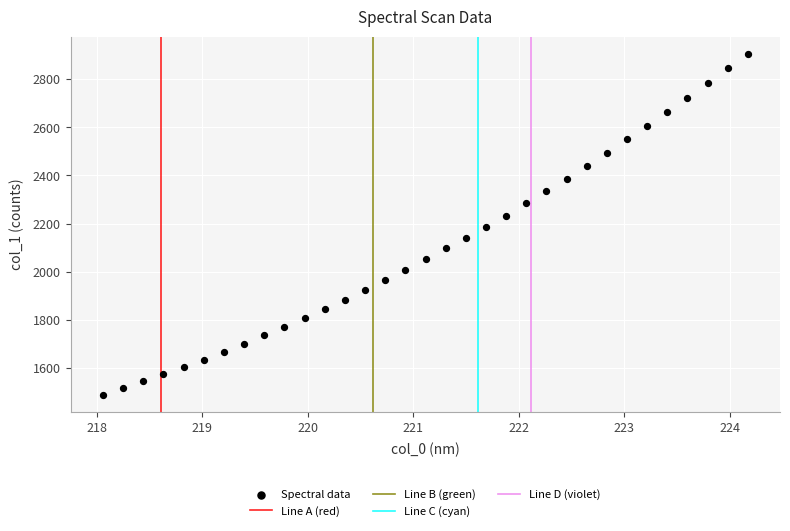

What is the range of Y values (max minus min)?

1416.5